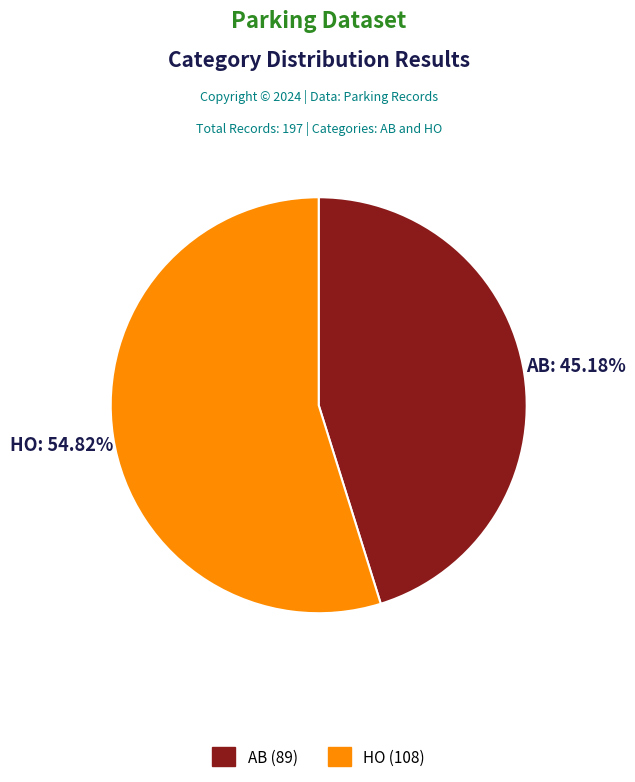

Count the number of slices in the pie.

2